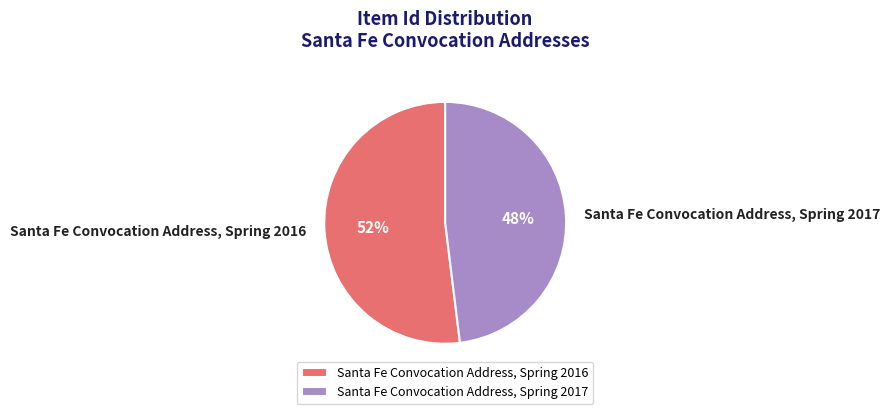

Which category accounts for the majority?

Santa Fe Convocation Address, Spring 2016